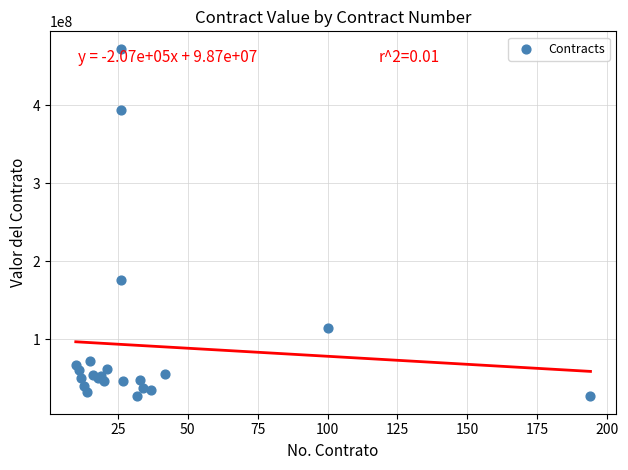

What Y value in the scatter plot is closest to 249582654?

175325652